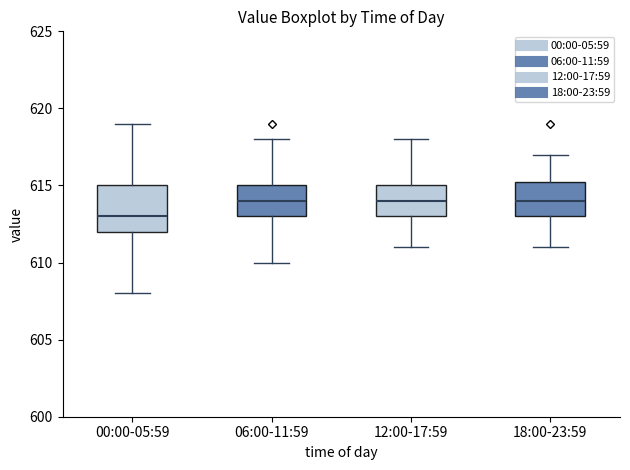

Which box is the tallest, from its lower edge to its upper edge?

00:00-05:59